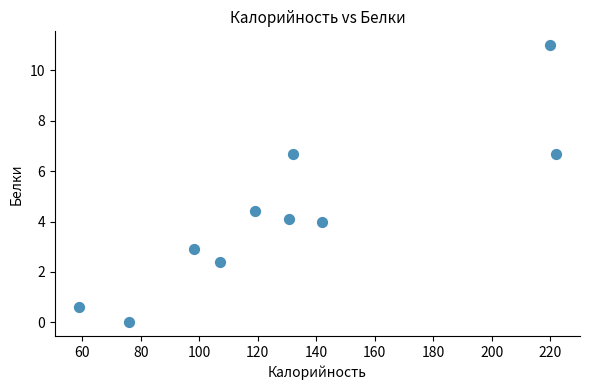

What is the range of Y values (max minus min)?

11.0